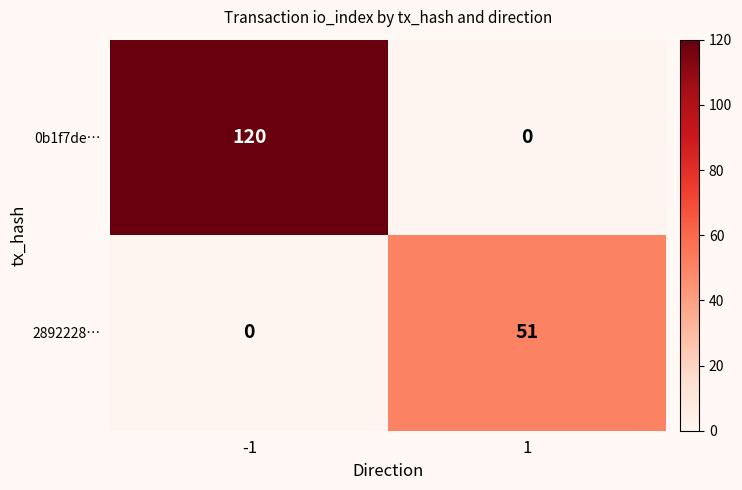

Which series has the largest total across all categories?

0b1f7de…